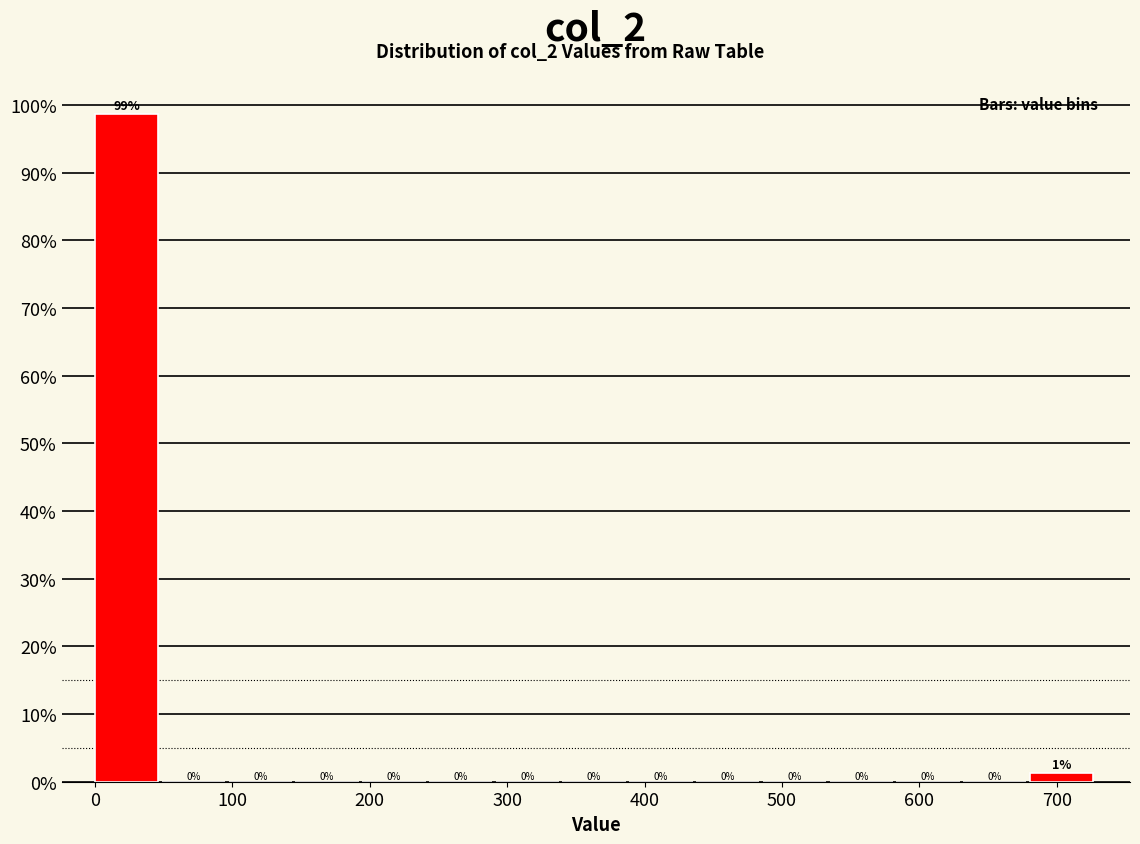

Over which range of the x-axis is the bar tallest?

0 to 50